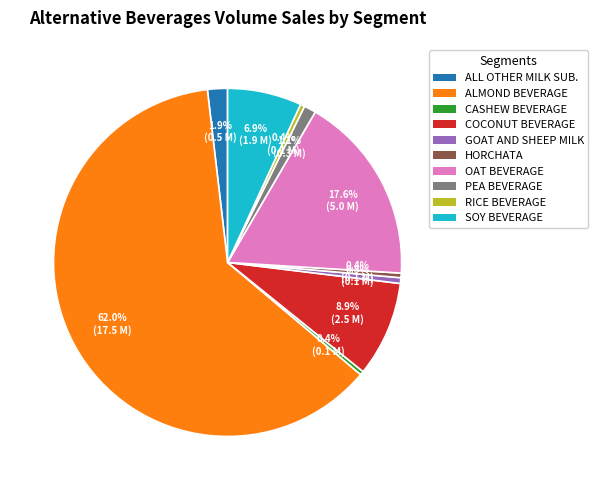

Is there any slice that represents more than half of the pie?

Yes